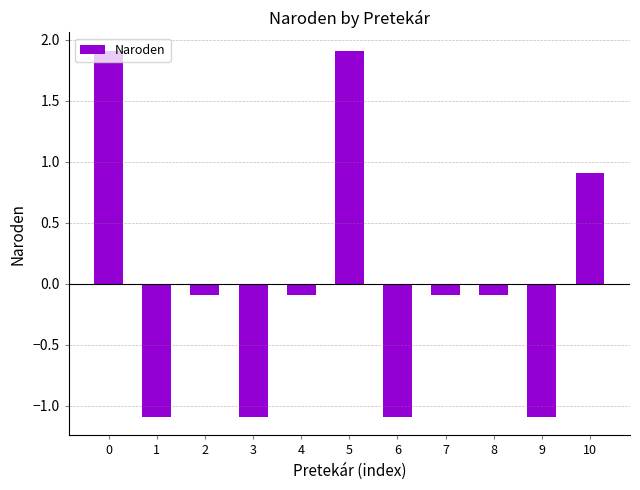

What is the greatest value displayed?

1.9